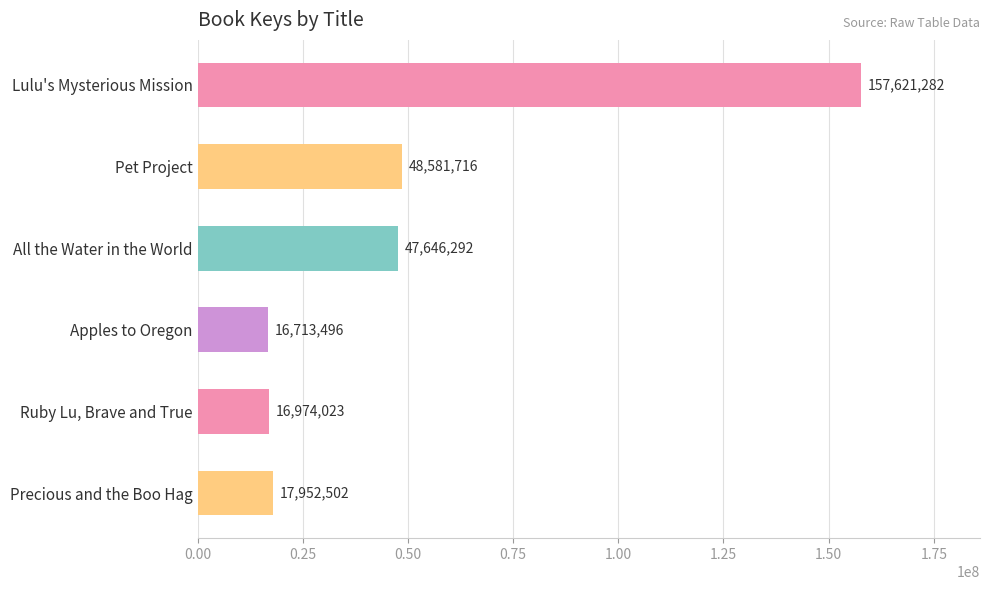

True or false: the data shows 26986874 at Ruby Lu, Brave and True.

False